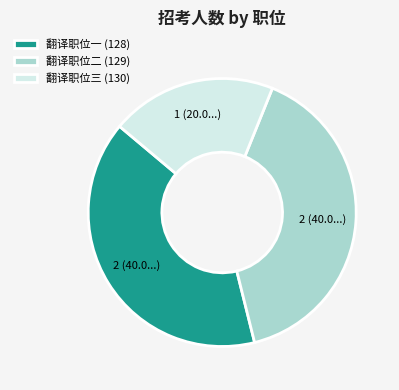

Which category has the smallest portion of the pie?

翻译职位三 (130)